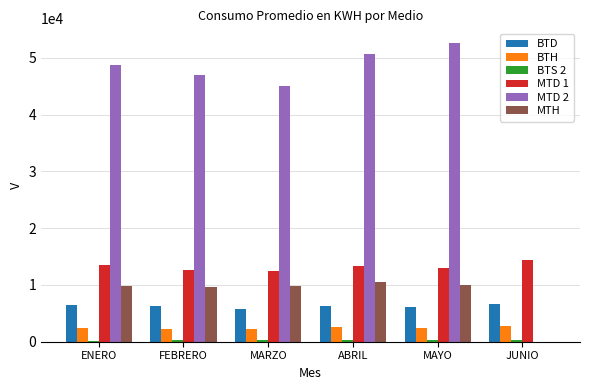

Between ENERO and MAYO, which series saw the biggest shift?

MTD 2